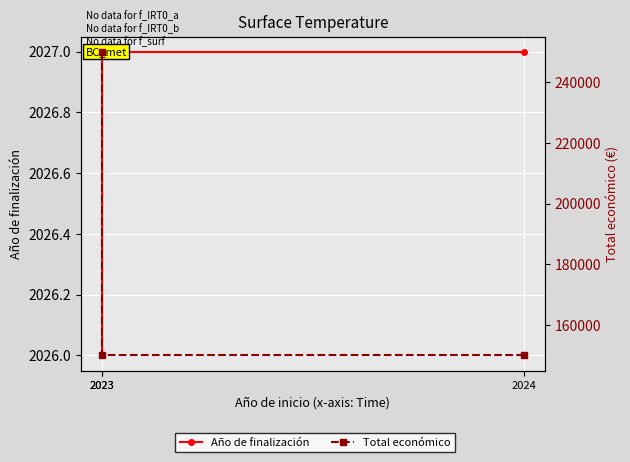

What is the sum of all Año de finalización values?

6080